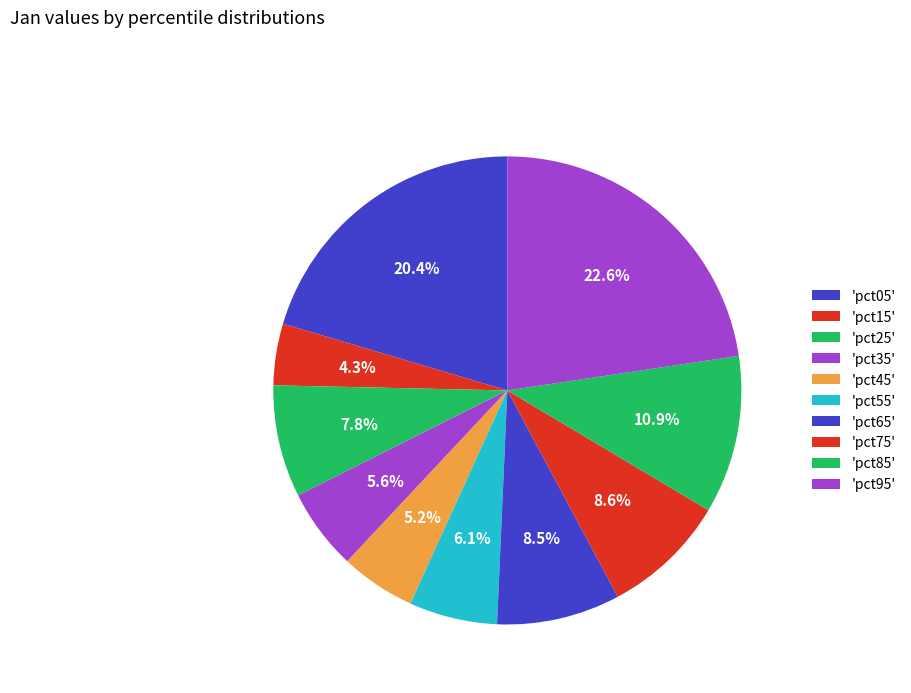

Count the number of slices in the pie.

10